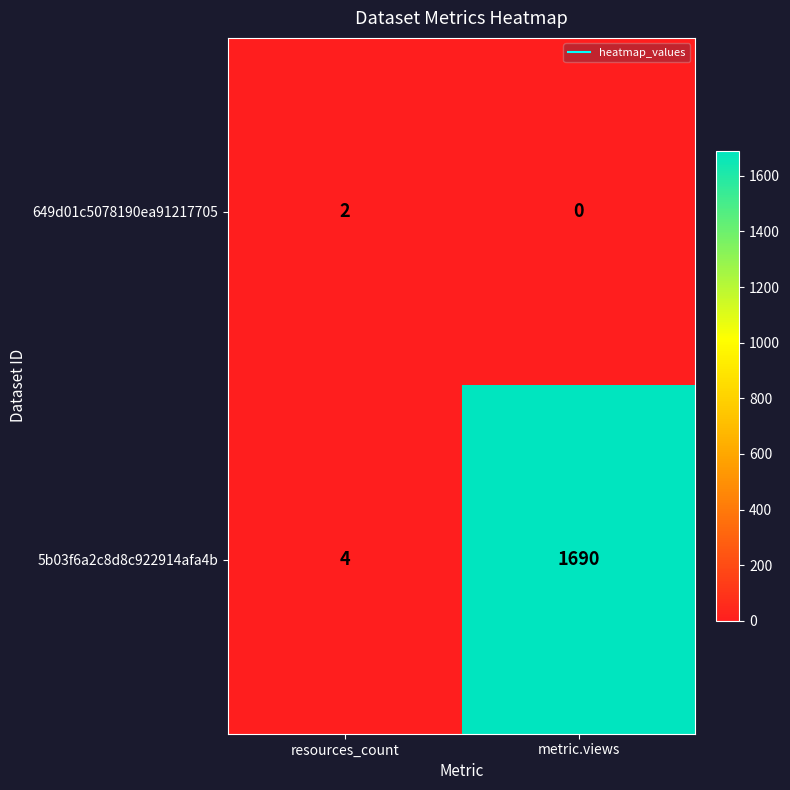

The value of 5b03f6a2c8d8c922914afa4b at metric.views is 1134. True or false?

False